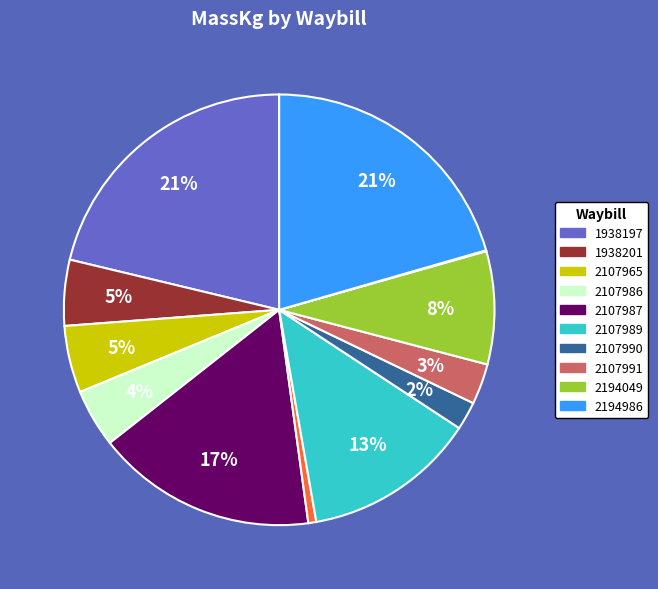

To the nearest percent, what is the average slice percentage?

8%